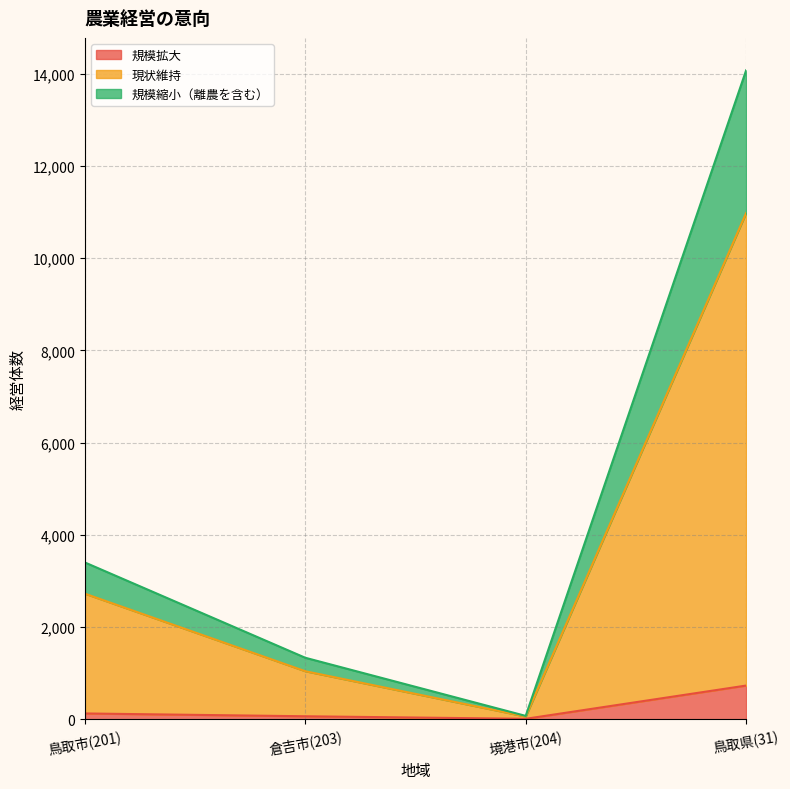

In 規模拡大, how many points are lower than both neighbors (excluding endpoints)?

1